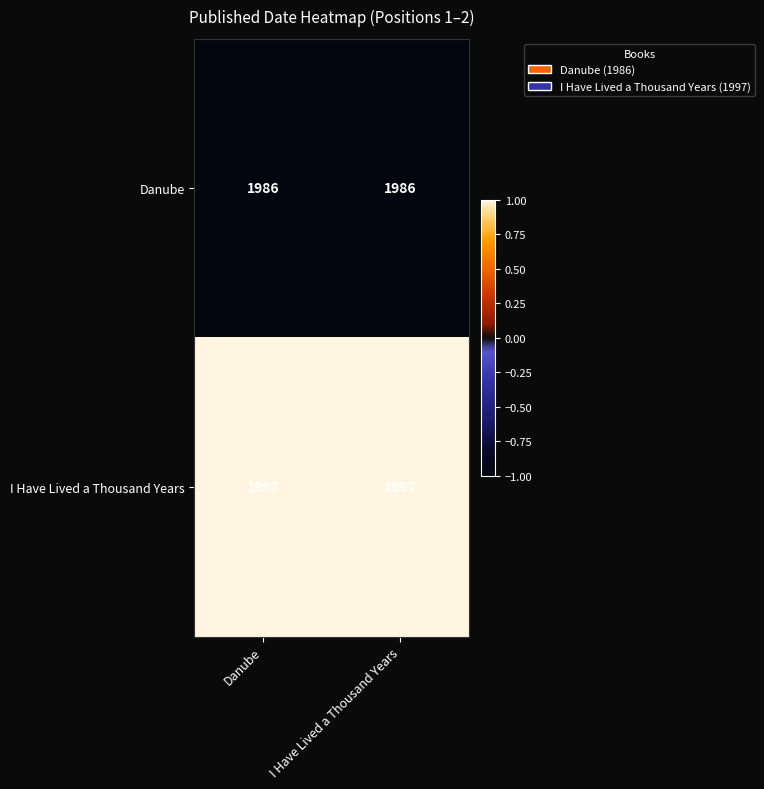

List the series in order of their peak value, highest first.

I Have Lived a Thousand Years, Danube